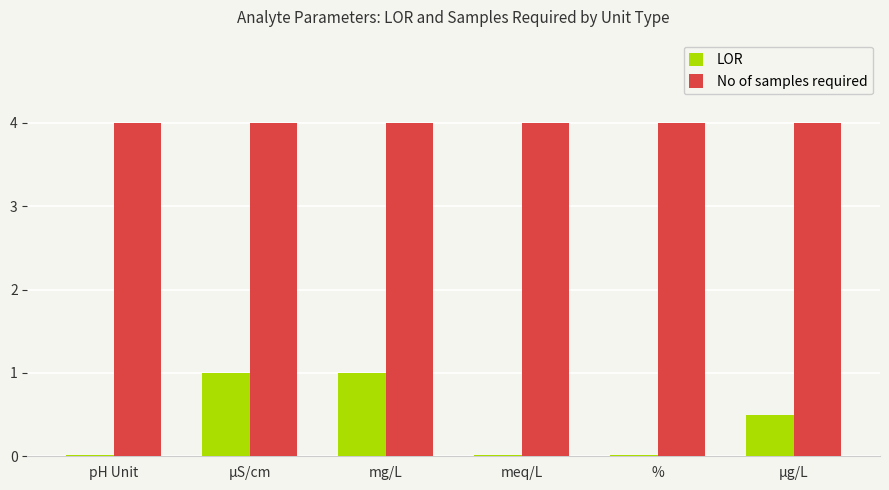

What is the sum of all No of samples required values?

24.0